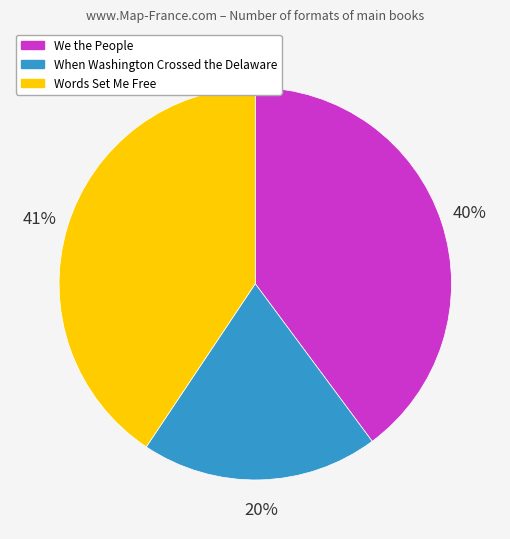

To the nearest percent, what percentage of the pie is We the People?

40%